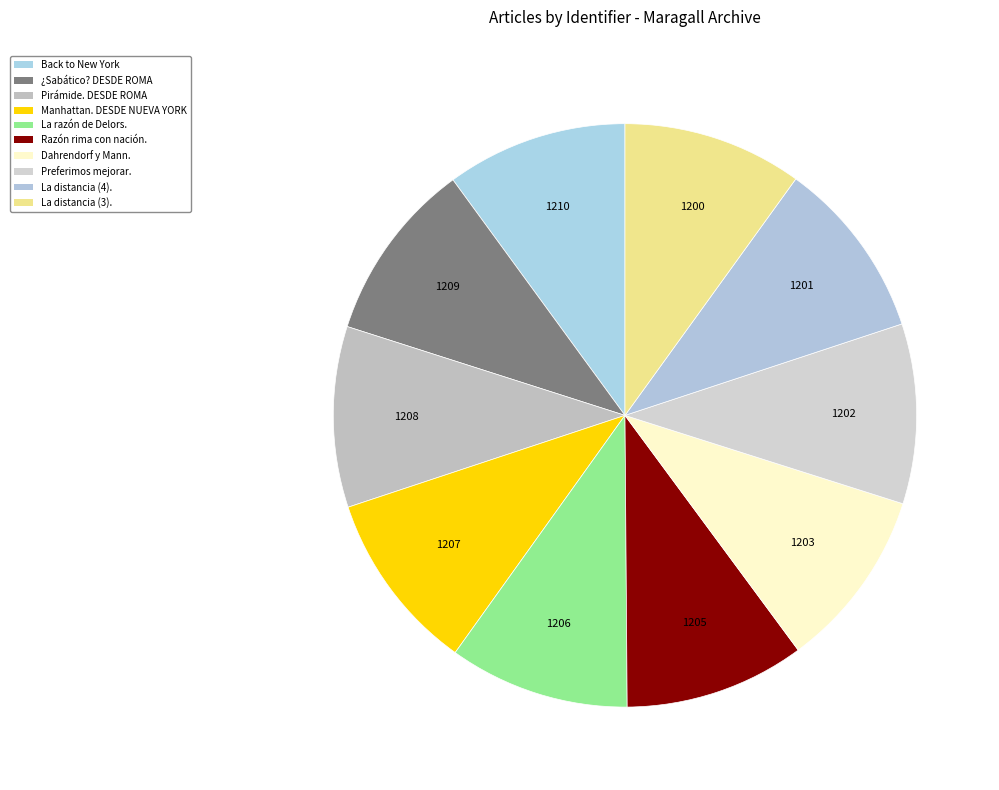

Does any single category account for the majority?

No